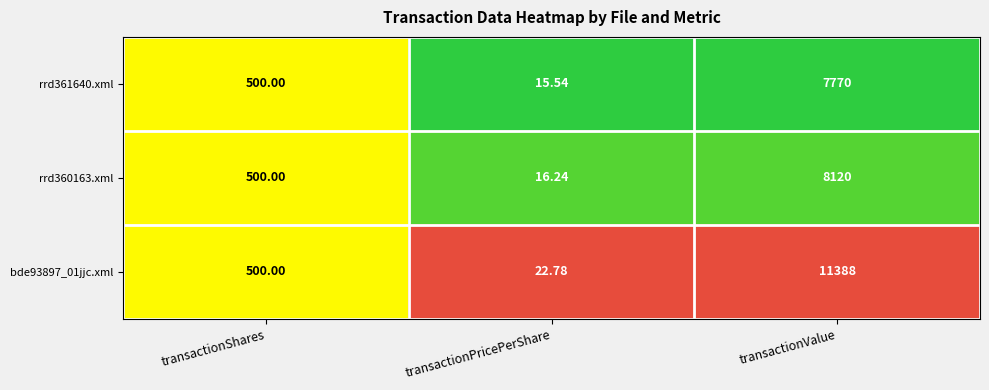

At which category does the chart reach its peak across all series?

transactionValue